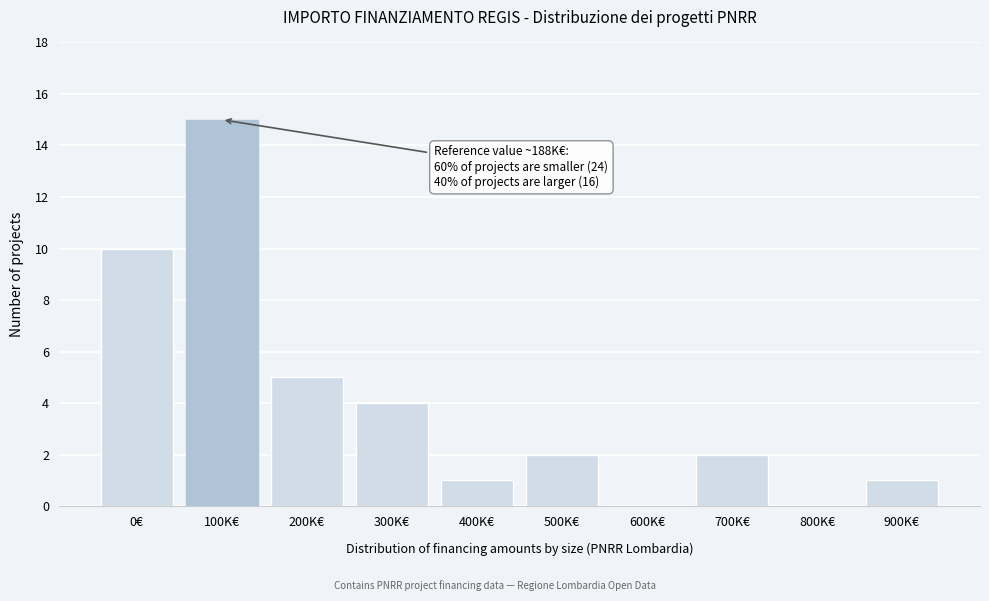

Reading left to right, transcribe all the data shown in this chart.

0€=10	100K€=15	200K€=5	300K€=4	400K€=1	500K€=2	600K€=0	700K€=2	800K€=0	900K€=1